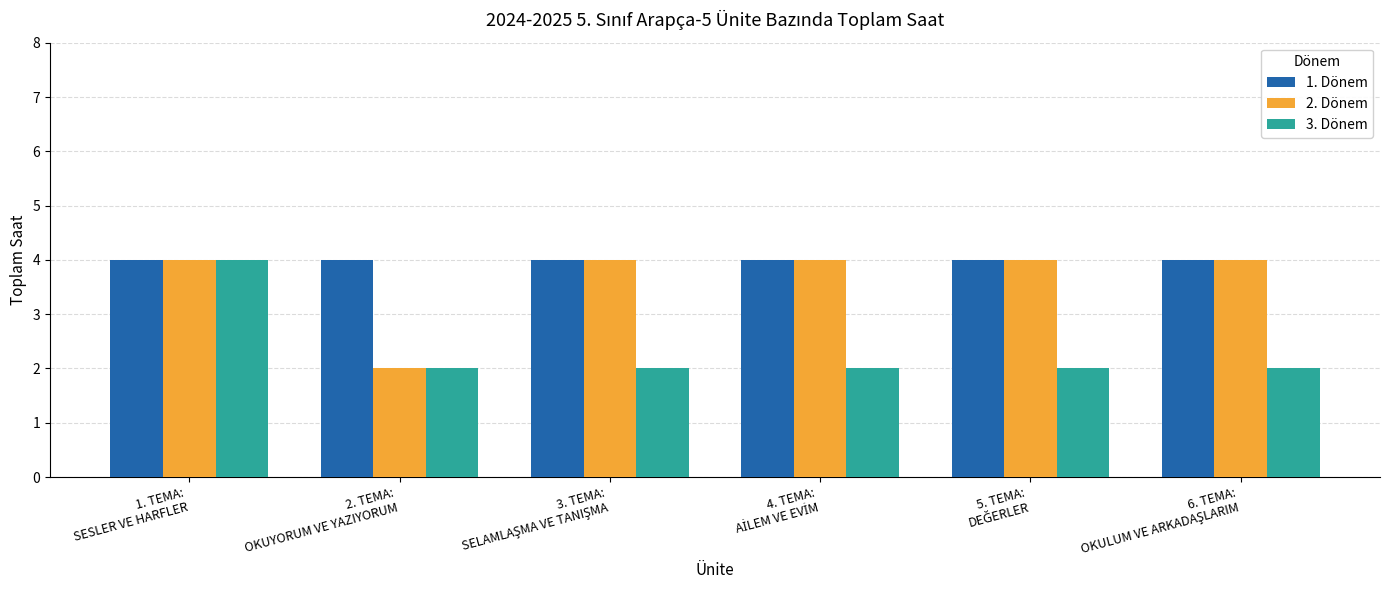

What is the difference between the second highest and minimum values in the 2. Dönem series?

2